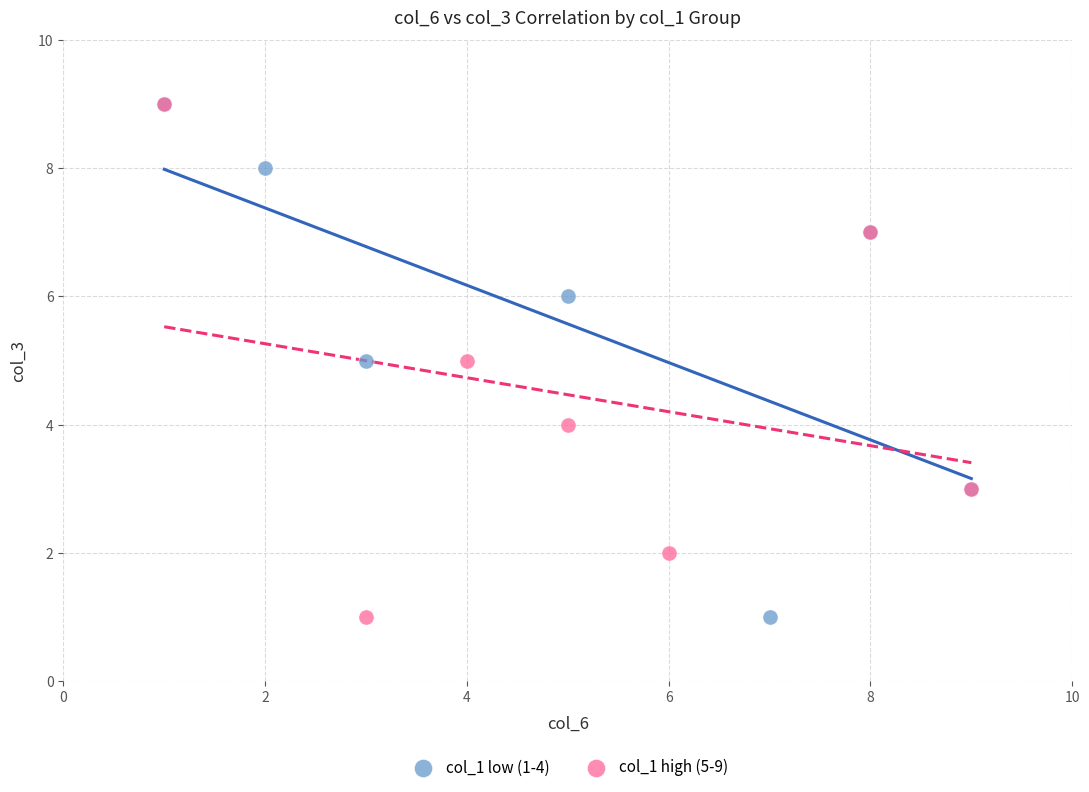

What are all the series names shown in the legend?

col_1 low (1-4), col_1 high (5-9)